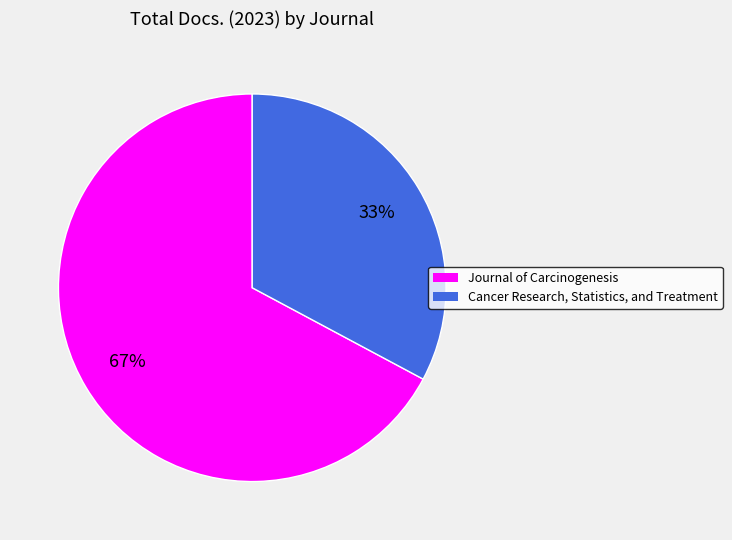

Is it true that Journal of Carcinogenesis is 74% of the pie?

False